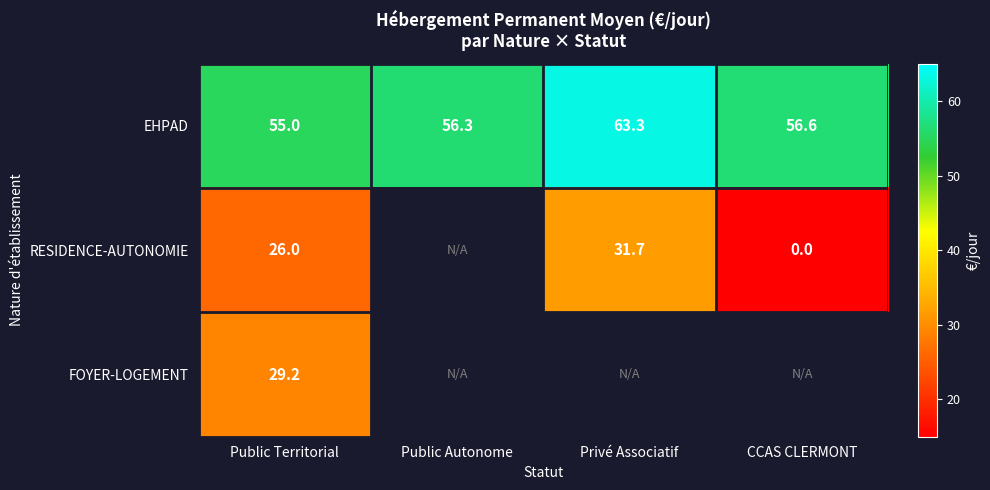

At which label is EHPAD closest to 59?

CCAS CLERMONT